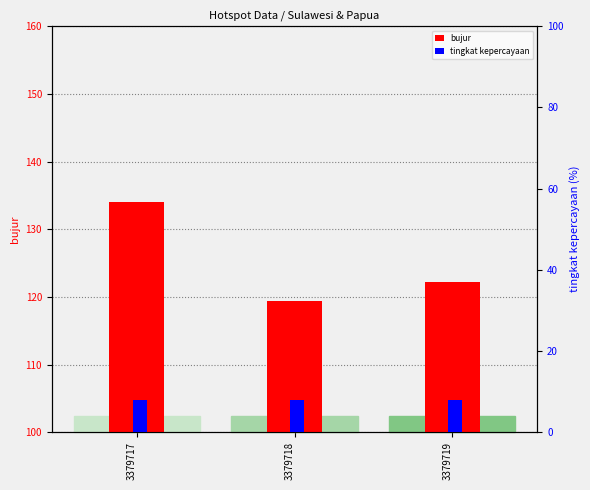

Which series has the largest total across all categories?

bujur